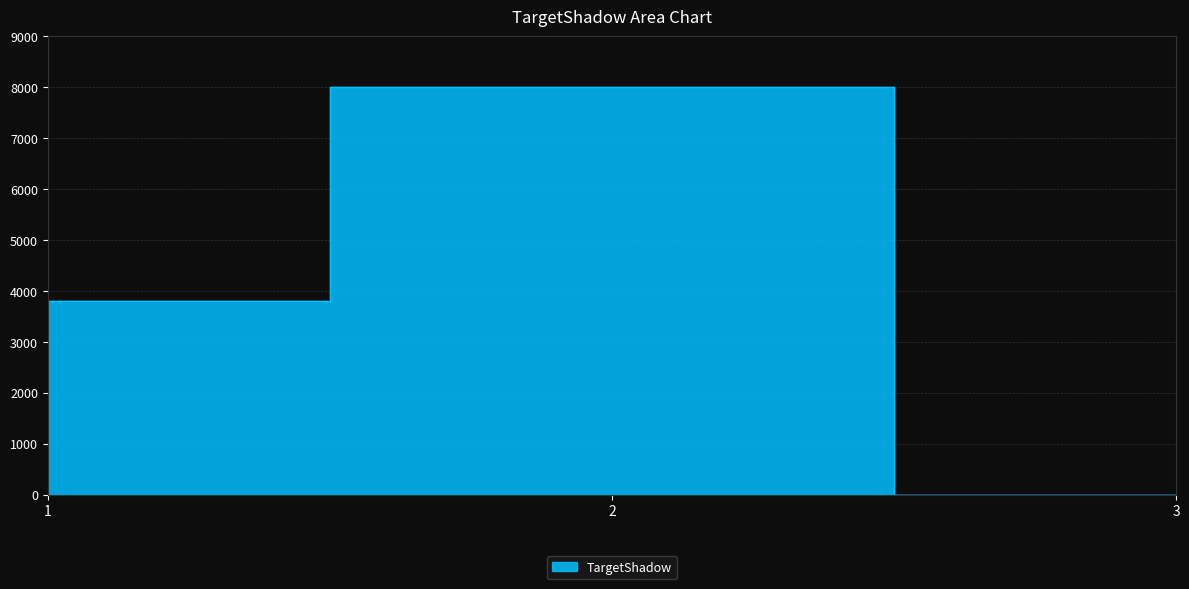

Reading right to left, what are all the values shown in this chart?

0	8001	3800